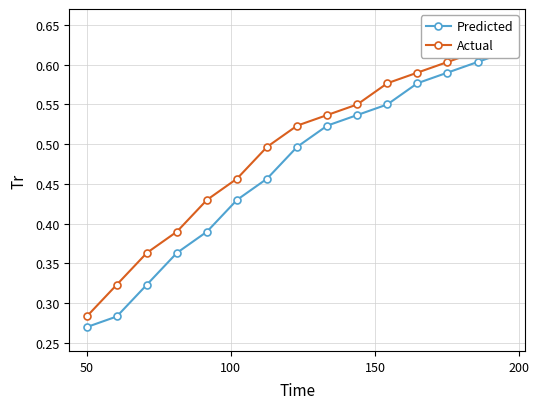

List the series in order of their overall mean, highest first.

Actual, Predicted